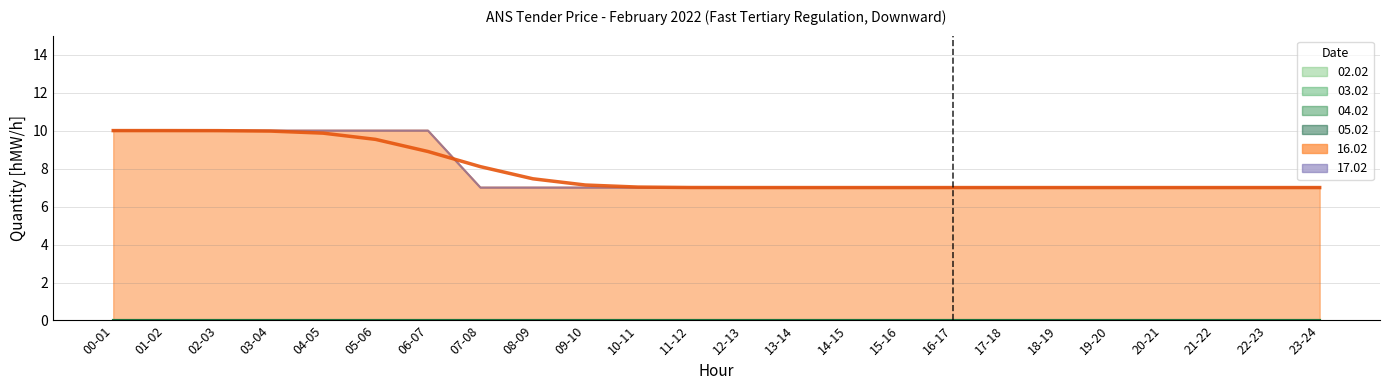

How many lines are shown in the chart?

6